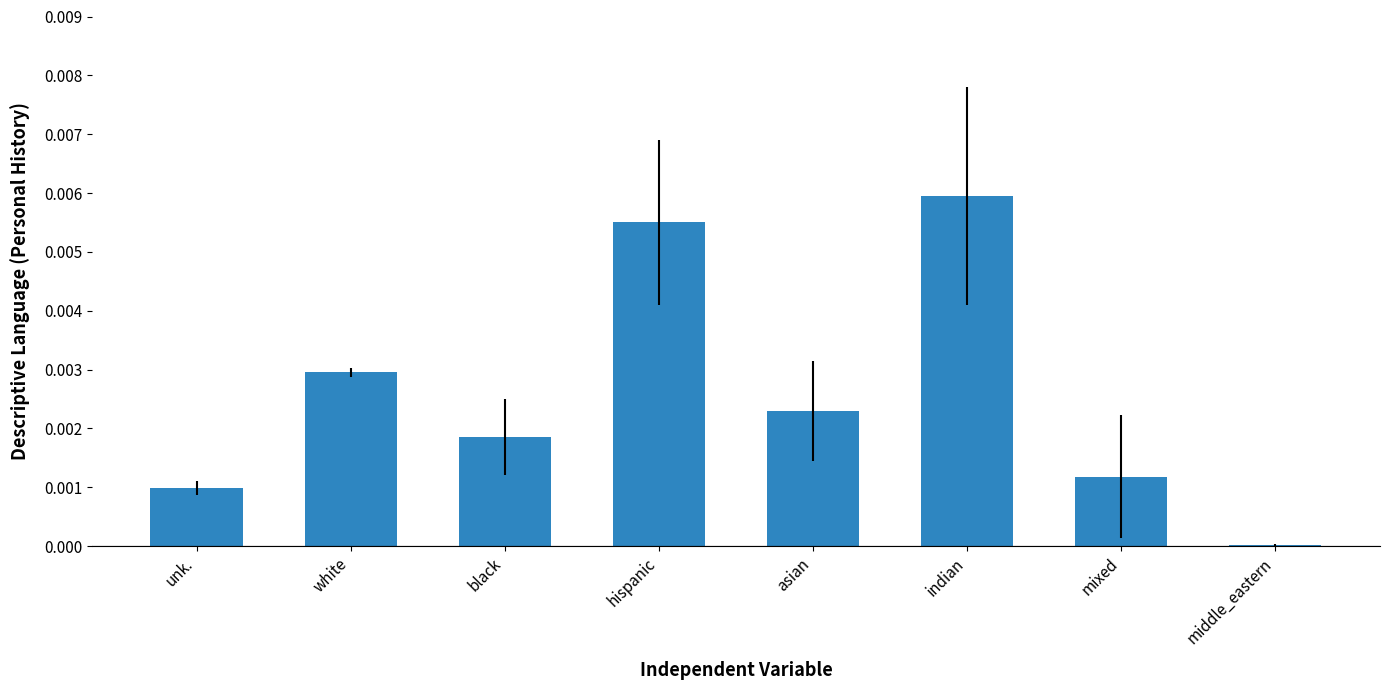

At which category does the chart reach its peak across all series?

indian